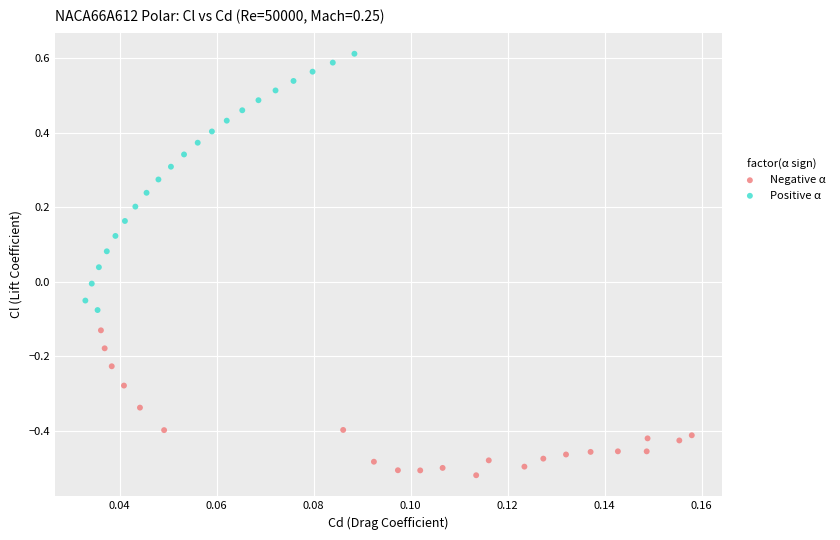

Which series contains the lowest Y value?

Negative α